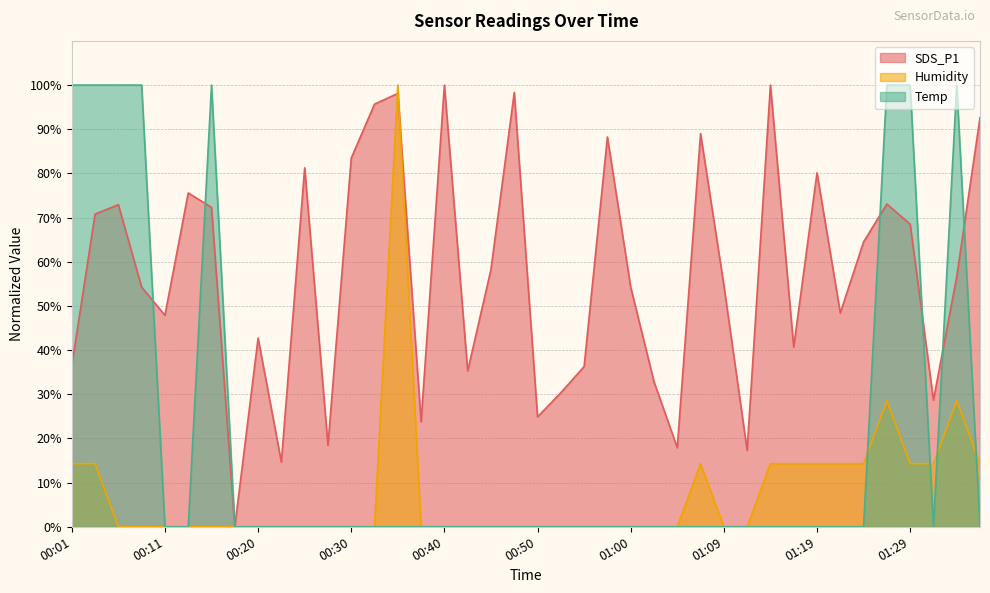

What is the difference between the maximum and second lowest values in the Temp series?

100.0